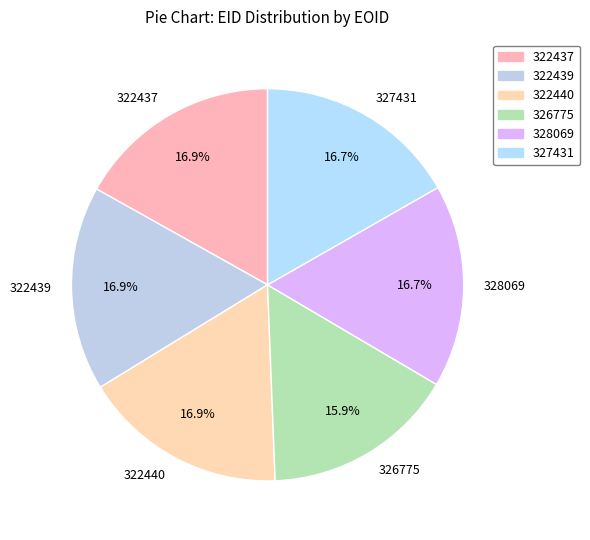

Which slice is the smallest?

326775